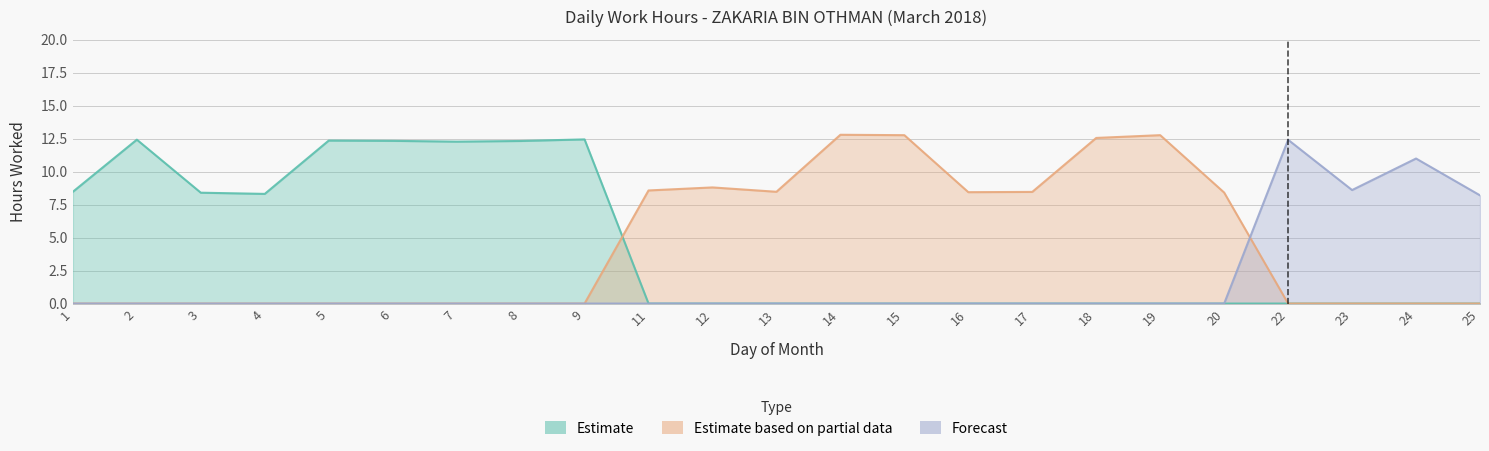

What is the sum of the Estimate based on partial data values at 20 and 16?

16.9